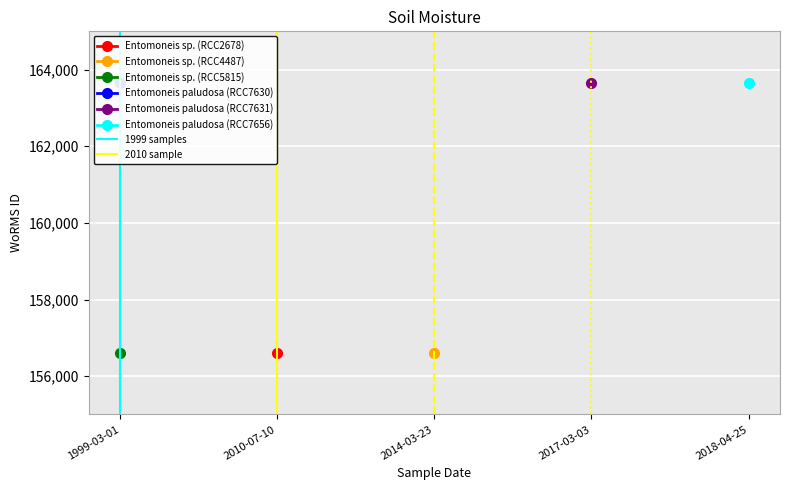

Which category has the lowest value in the 2010 sample series?

2010-07-10